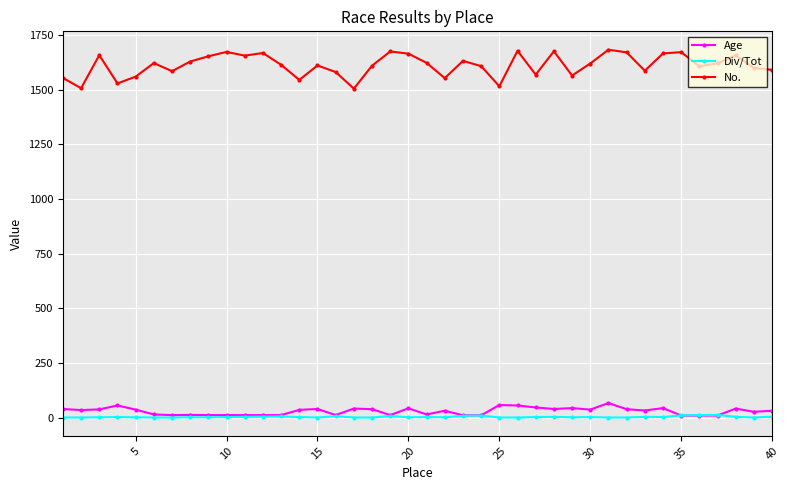

True or false: No. and Div/Tot cross at least once.

False